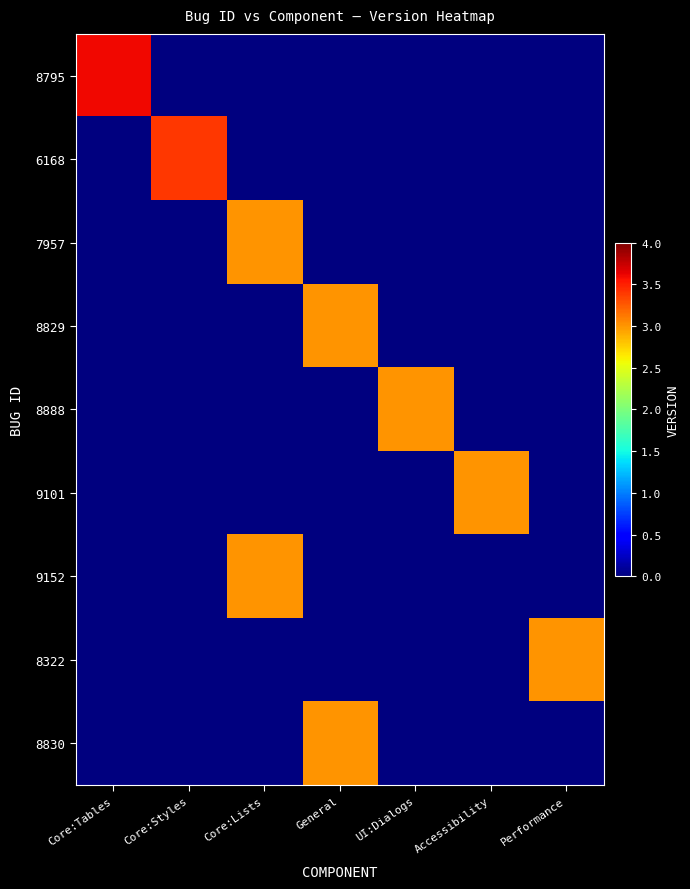

Which series changed the most between Core:Tables and Performance?

8795